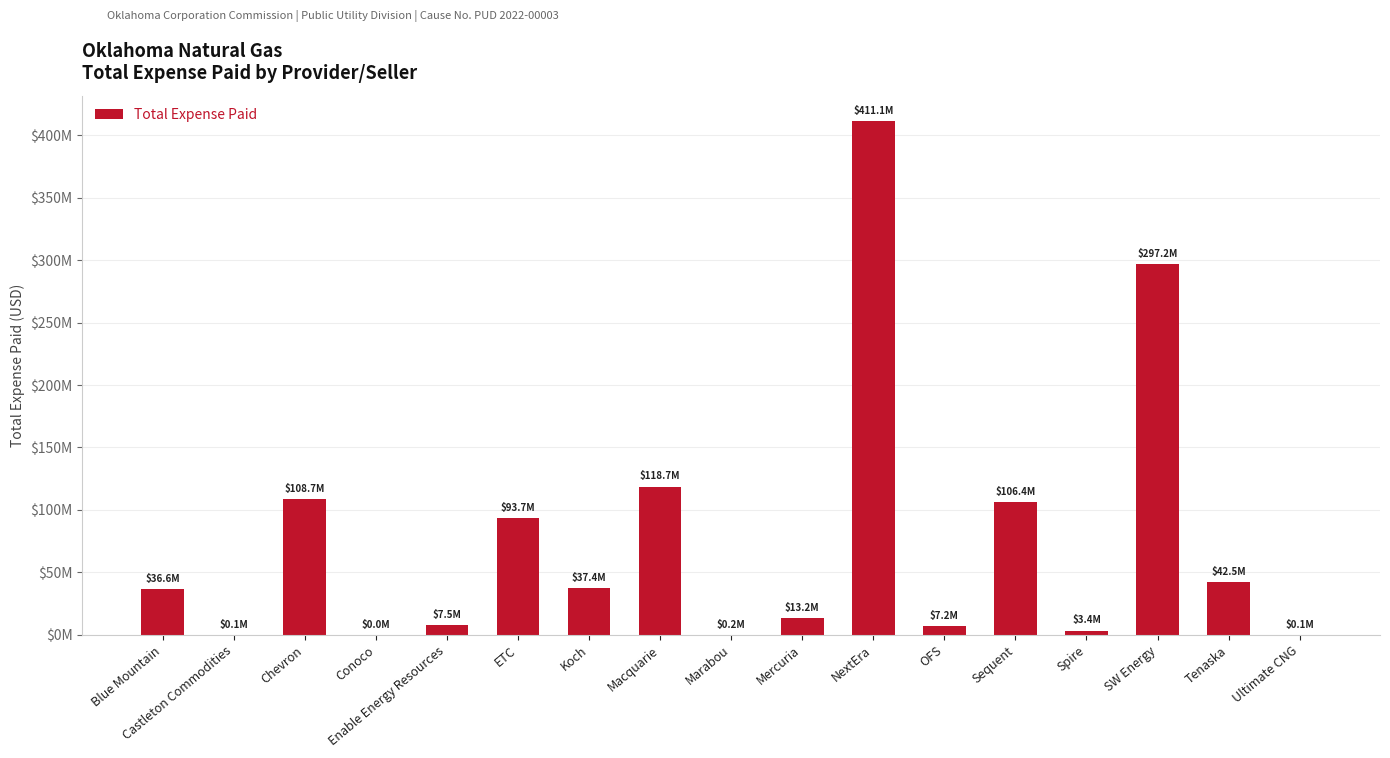

What is the difference between the values at Macquarie and Marabou?

118534774